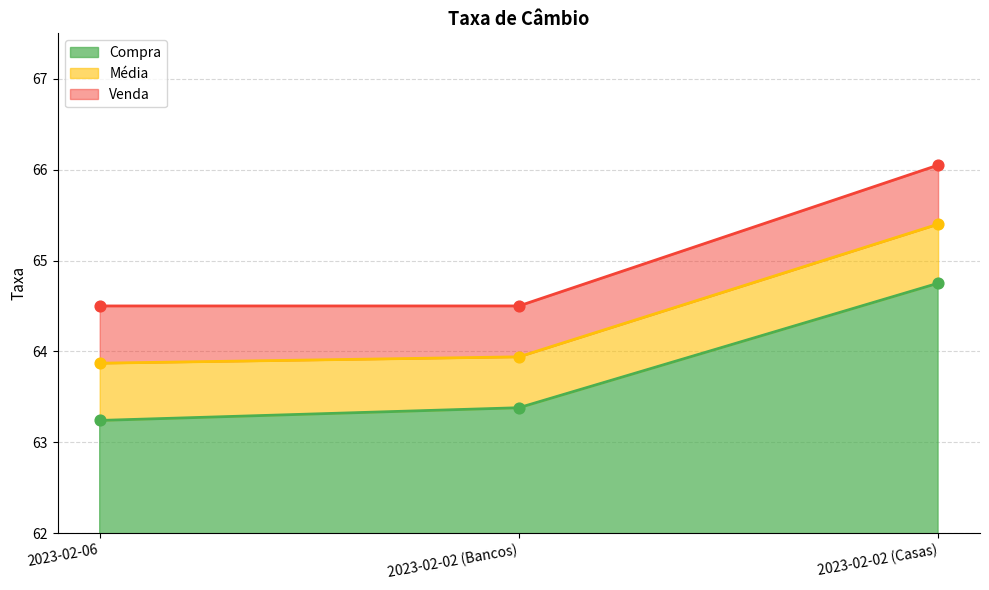

What are all the series names shown in the legend?

Compra, Média, Venda